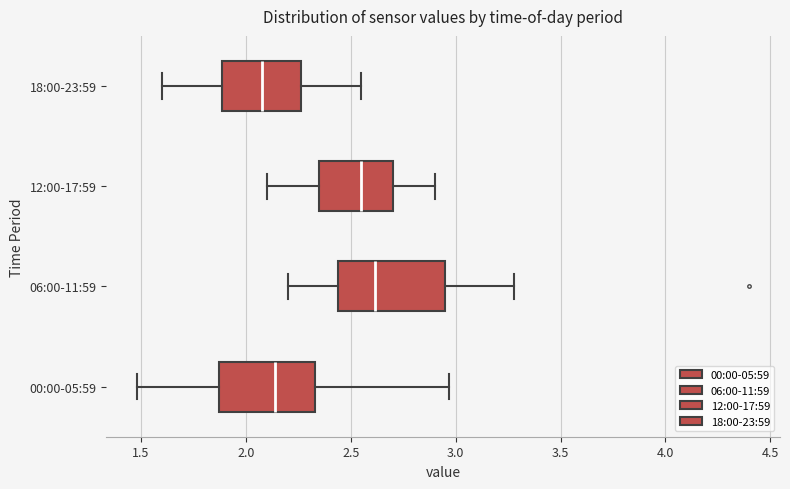

Which box has the furthest to the left median line?

18:00-23:59